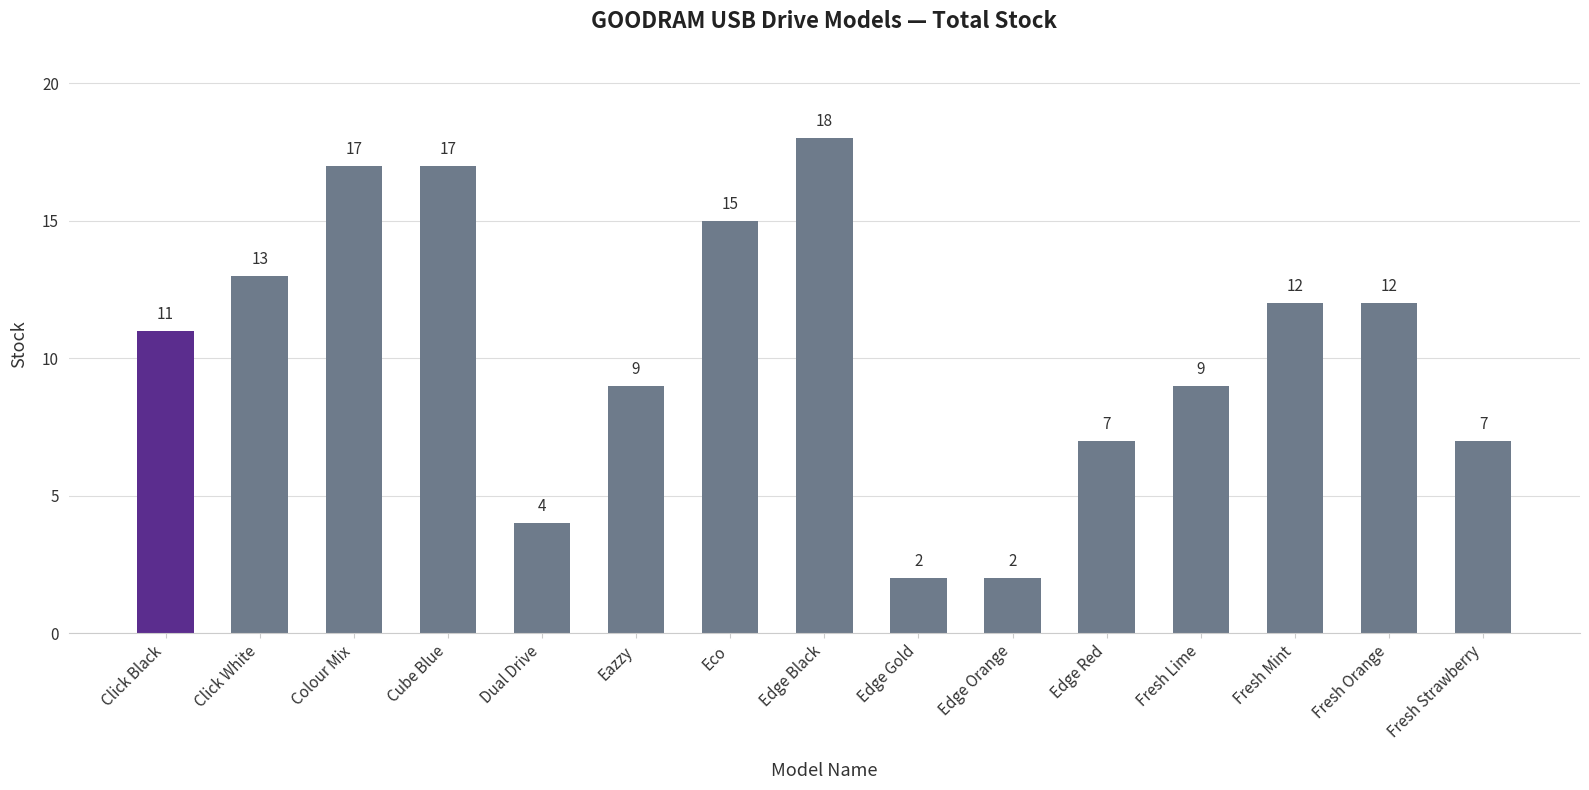

Reading left to right, extract all data points from this chart.

Click Black=11	Click White=13	Colour Mix=17	Cube Blue=17	Dual Drive=4	Eazzy=9	Eco=15	Edge Black=18	Edge Gold=2	Edge Orange=2	Edge Red=7	Fresh Lime=9	Fresh Mint=12	Fresh Orange=12	Fresh Strawberry=7